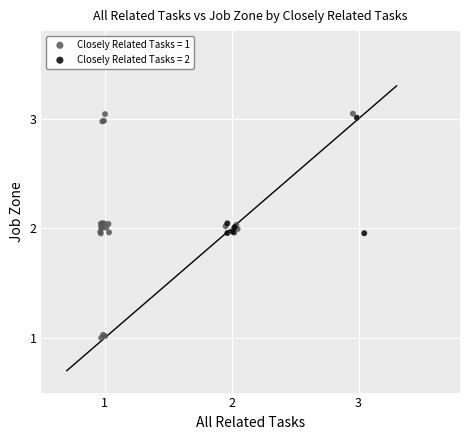

Which series has the widest spread of Y values?

Closely Related Tasks = 1